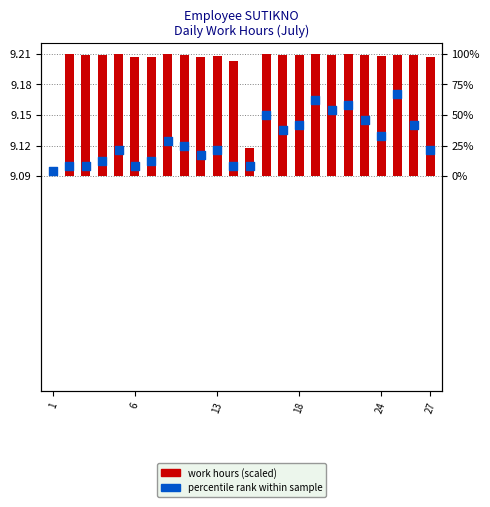

What is the total value across all series at 18?

9.2